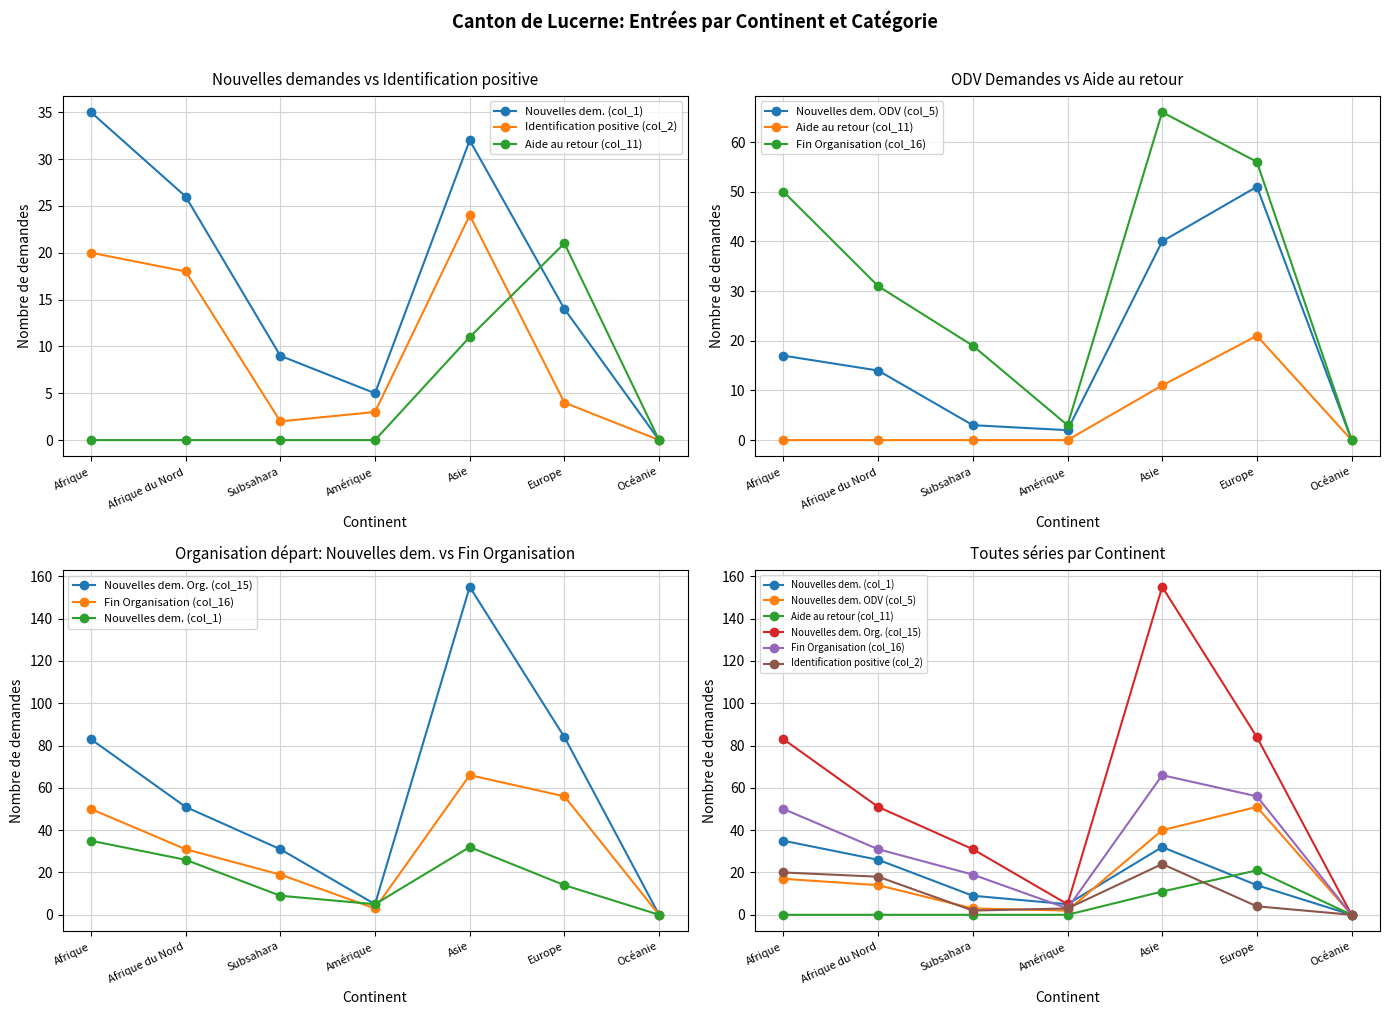

Reading left to right, what are all the values shown in this chart?

Nouvelles dem. (col_1): Afrique=35	Afrique du Nord=26	Subsahara=9	Amérique=5	Asie=32	Europe=14	Océanie=0
Identification positive (col_2): Afrique=20	Afrique du Nord=18	Subsahara=2	Amérique=3	Asie=24	Europe=4	Océanie=0
Aide au retour (col_11): Afrique=0	Afrique du Nord=0	Subsahara=0	Amérique=0	Asie=11	Europe=21	Océanie=0
Nouvelles dem. ODV (col_5): Afrique=17	Afrique du Nord=14	Subsahara=3	Amérique=2	Asie=40	Europe=51	Océanie=0
Fin Organisation (col_16): Afrique=50	Afrique du Nord=31	Subsahara=19	Amérique=3	Asie=66	Europe=56	Océanie=0
Nouvelles dem. Org. (col_15): Afrique=83	Afrique du Nord=51	Subsahara=31	Amérique=5	Asie=155	Europe=84	Océanie=0